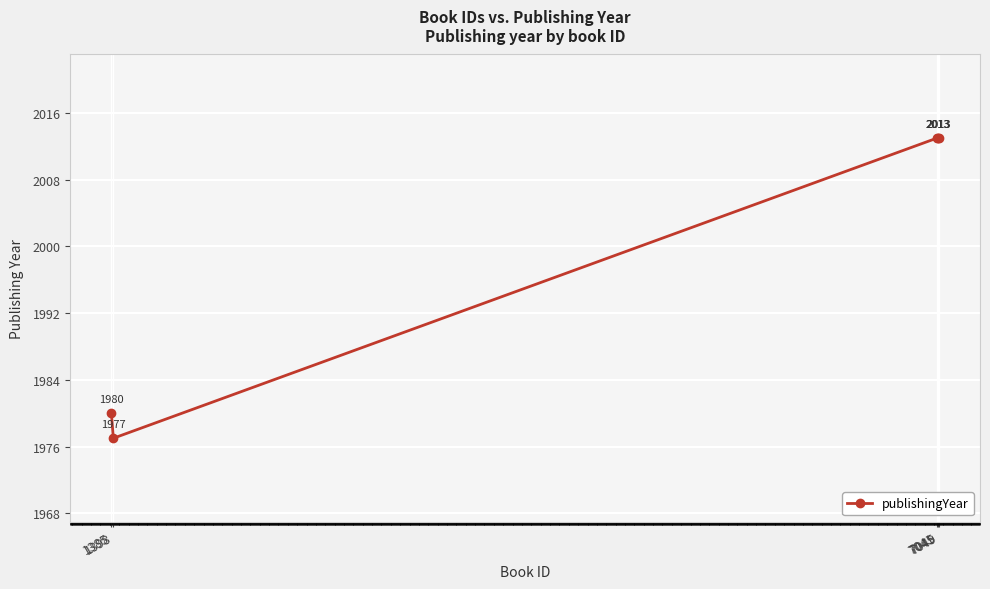

What is the difference between the maximum and second lowest values?

33